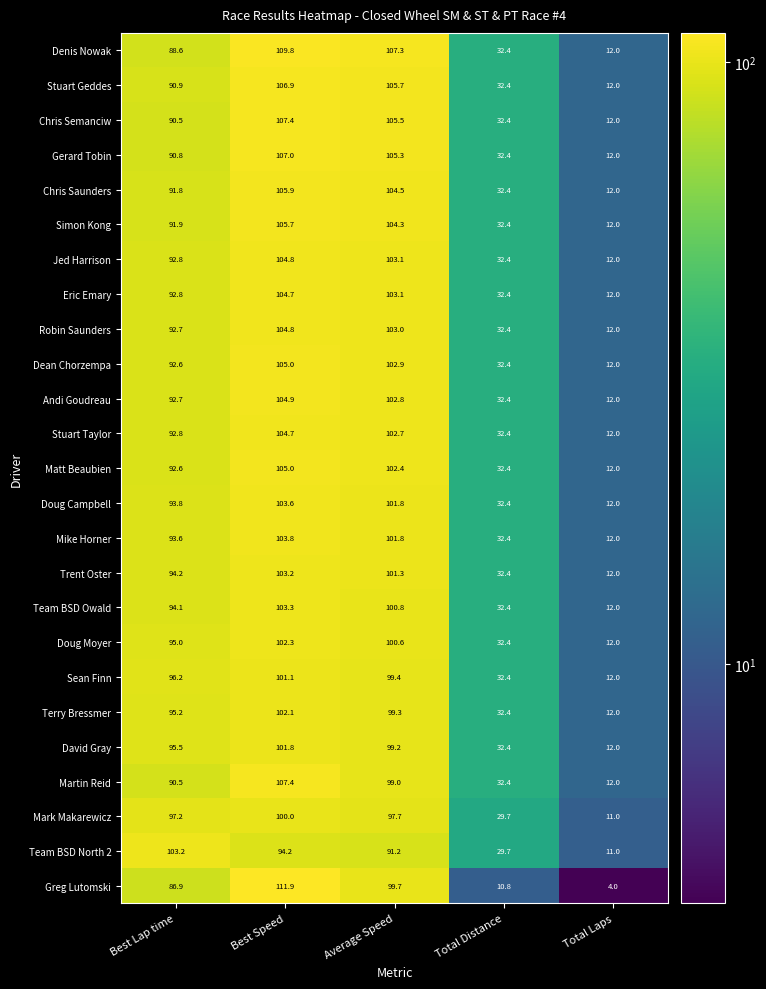

List the labels in order of Robin Saunders value, smallest first.

Total Laps, Total Distance, Best Lap time, Average Speed, Best Speed